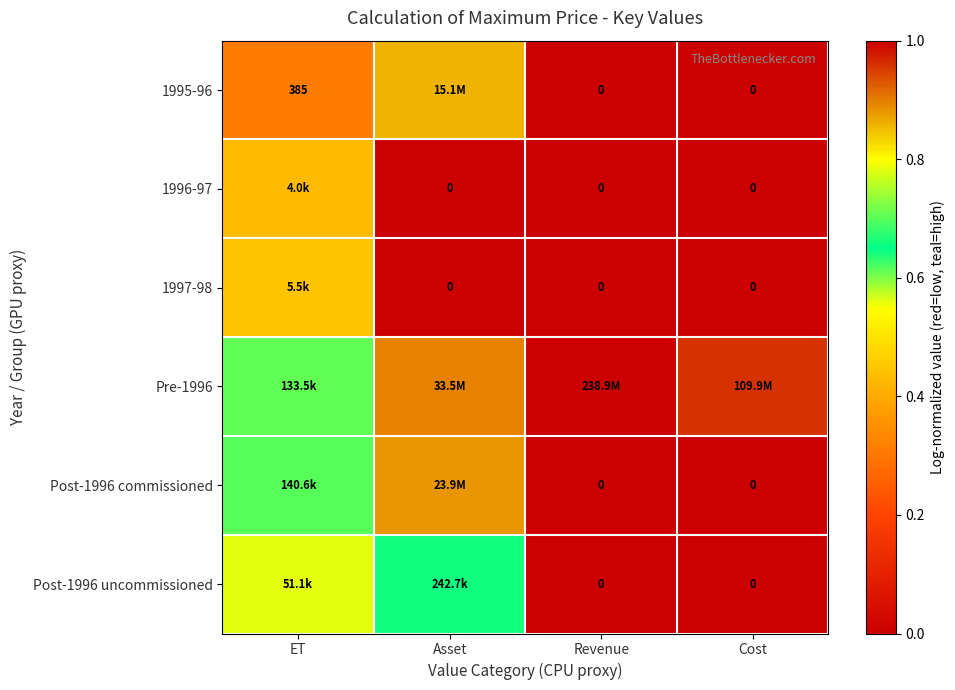

The value of 1995-96 at Cost is -0.4. True or false?

False